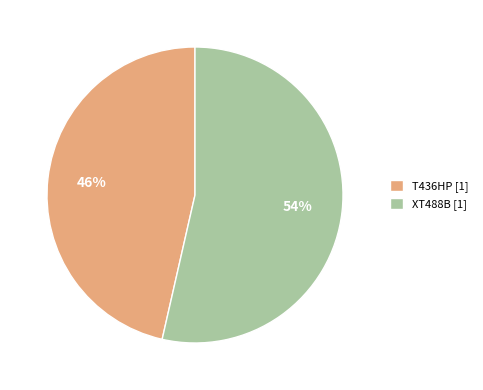

To the nearest percent, what percentage of the pie is XT488B?

54%